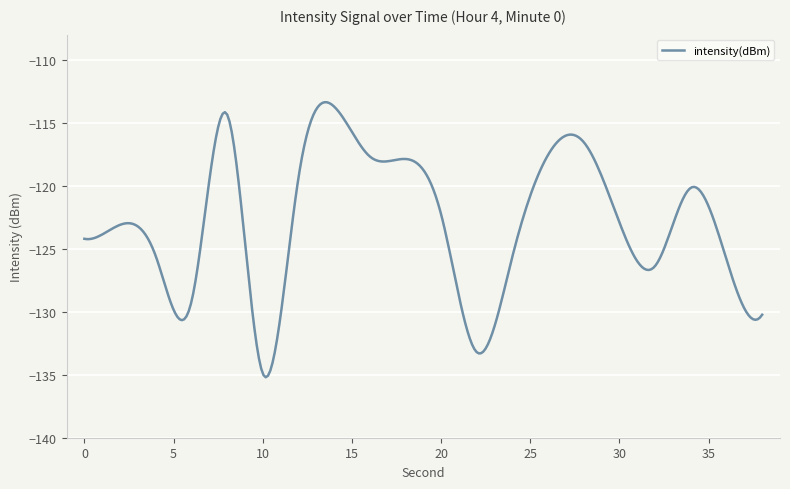

Is this an area chart (filled region under the line)?

No